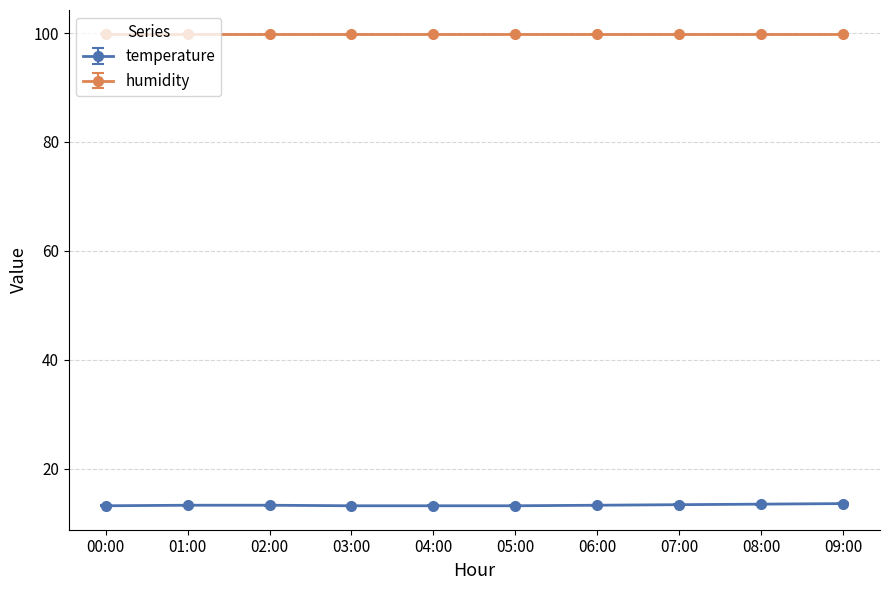

What is the label of the 4th point from the right?

06:00